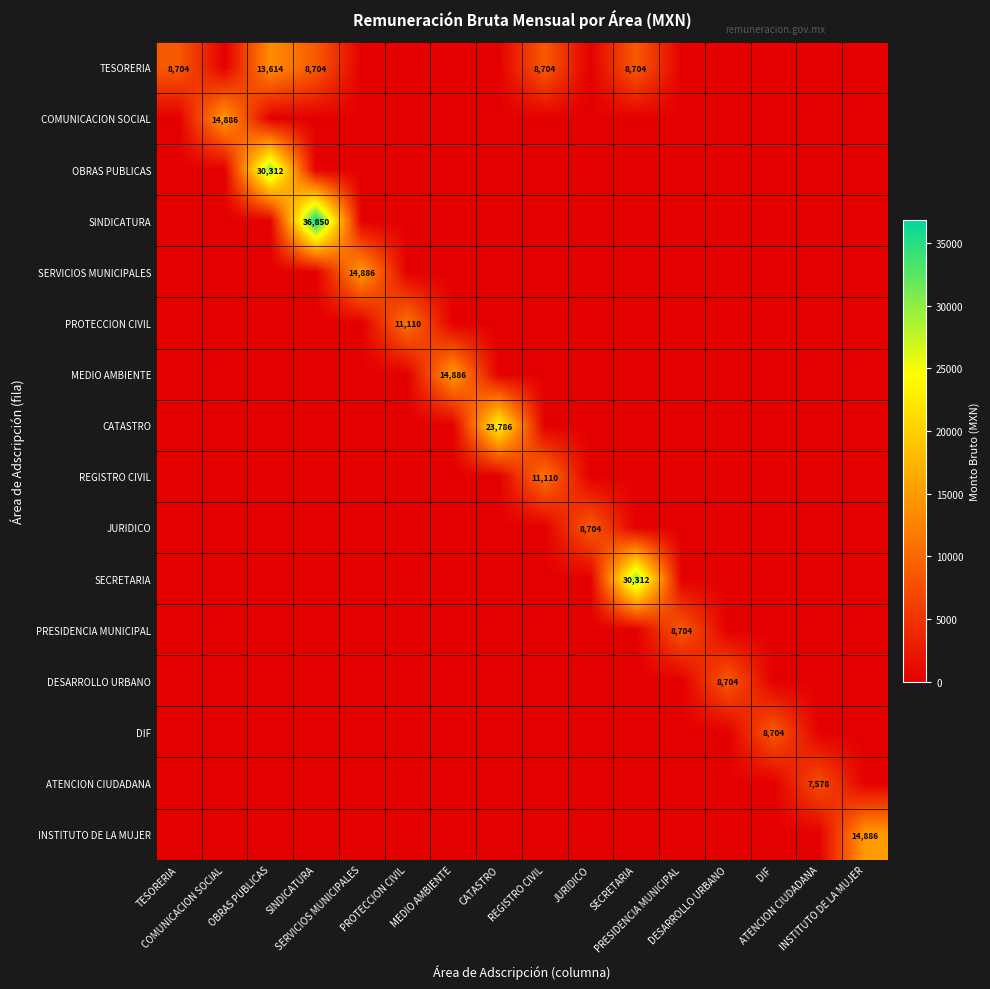

What is the sum of all TESORERIA values?

48430